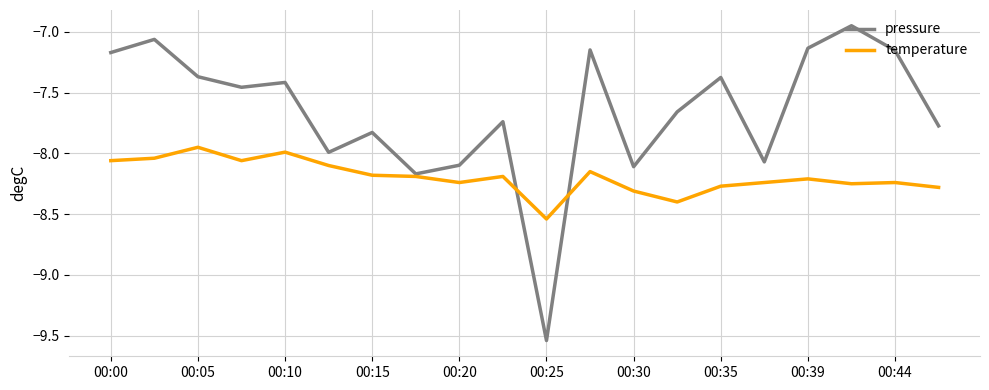

Which series has the widest spread of values?

pressure